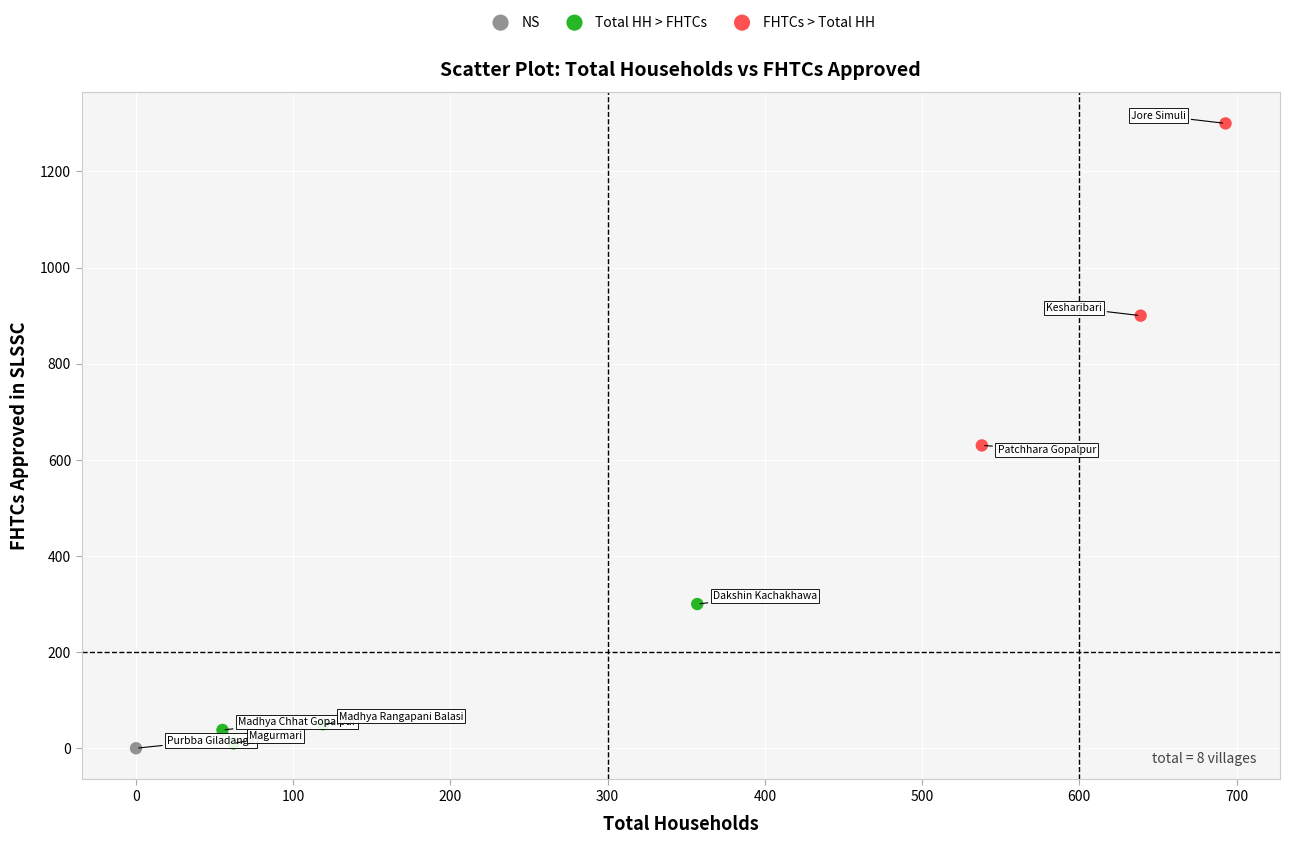

What are all the series names shown in the legend?

NS, Total HH > FHTCs, FHTCs > Total HH